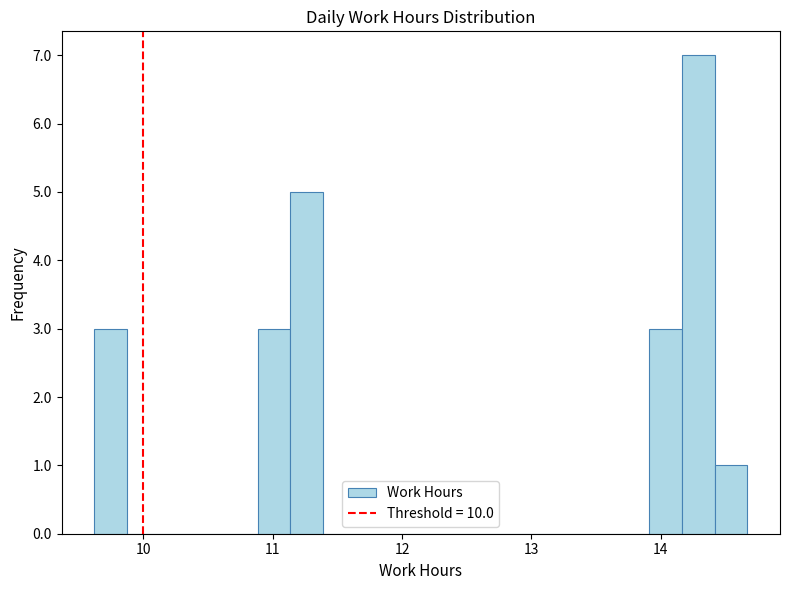

Read against the x-axis, roughly where is the centre of the tallest bar?

14.3